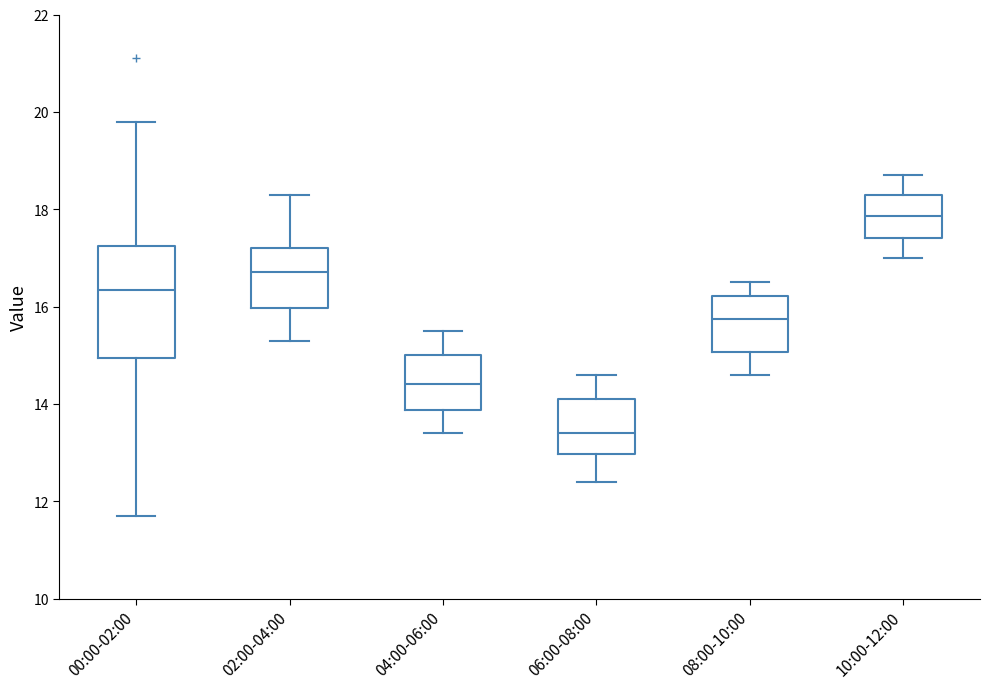

Reading left to right, transcribe this box plot: for each box, give where its median line is, the range the box spans, and where its two whiskers end, as read against the y-axis. The values are not printed on the chart, so give them approximately, as read against the axis.

00:00-02:00: median 16.4, box 15.0 to 17.2, whiskers 11.8 to 19.8
02:00-04:00: median 16.8, box 16.0 to 17.2, whiskers 15.4 to 18.4
04:00-06:00: median 14.4, box 13.8 to 15.0, whiskers 13.4 to 15.6
06:00-08:00: median 13.4, box 13.0 to 14.2, whiskers 12.4 to 14.6
08:00-10:00: median 15.8, box 15.0 to 16.2, whiskers 14.6 to 16.6
10:00-12:00: median 17.8, box 17.4 to 18.4, whiskers 17.0 to 18.8